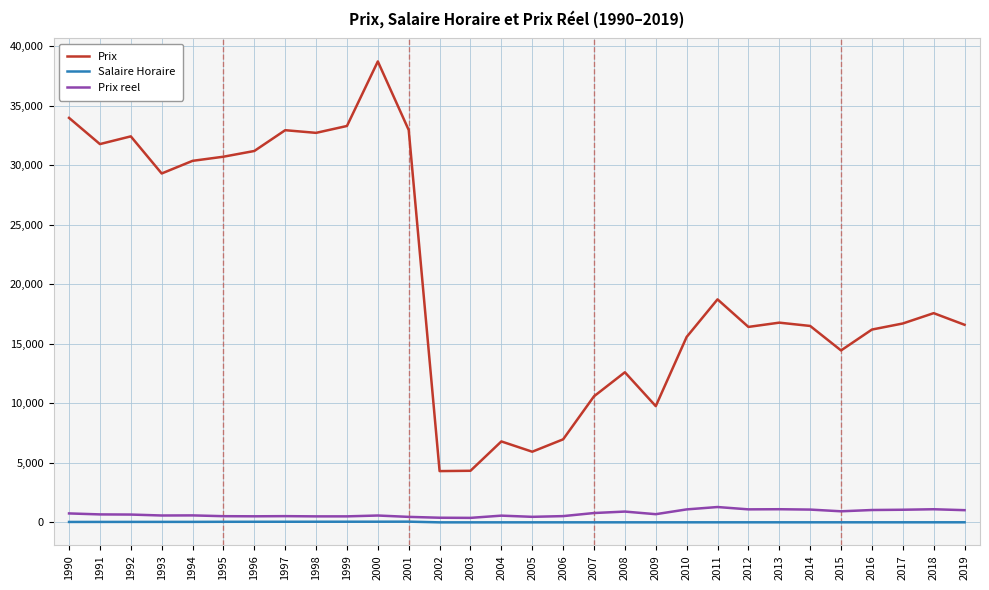

The value of Prix at 2017 is 16718.1. True or false?

True